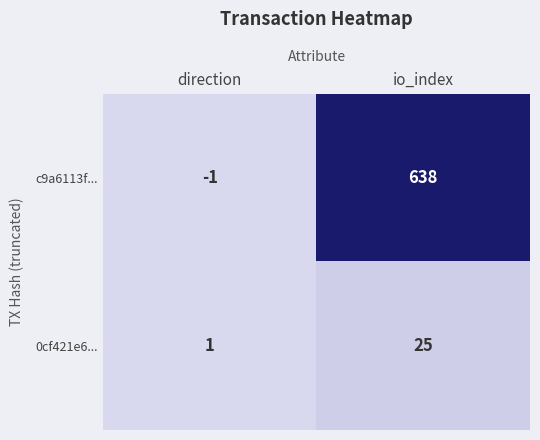

List the series in order of their overall mean, highest first.

c9a6113f..., 0cf421e6...